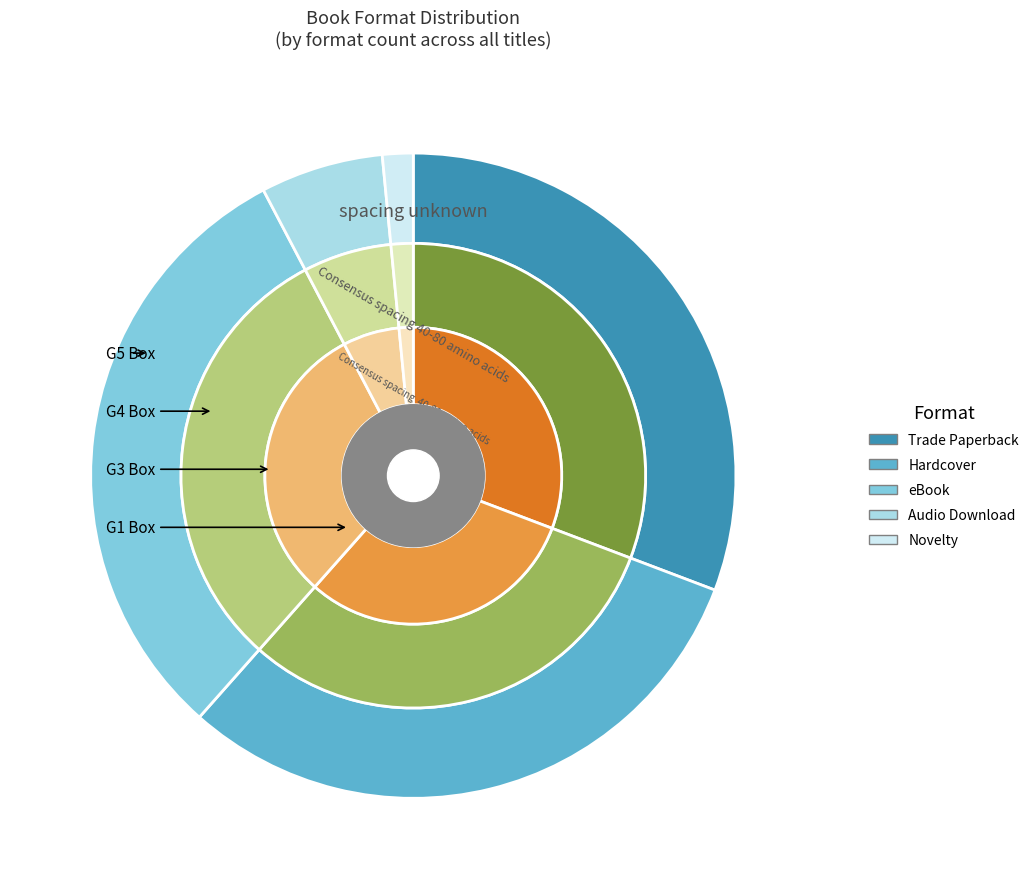

Which has a higher value, Hardcover or eBook?

Hardcover